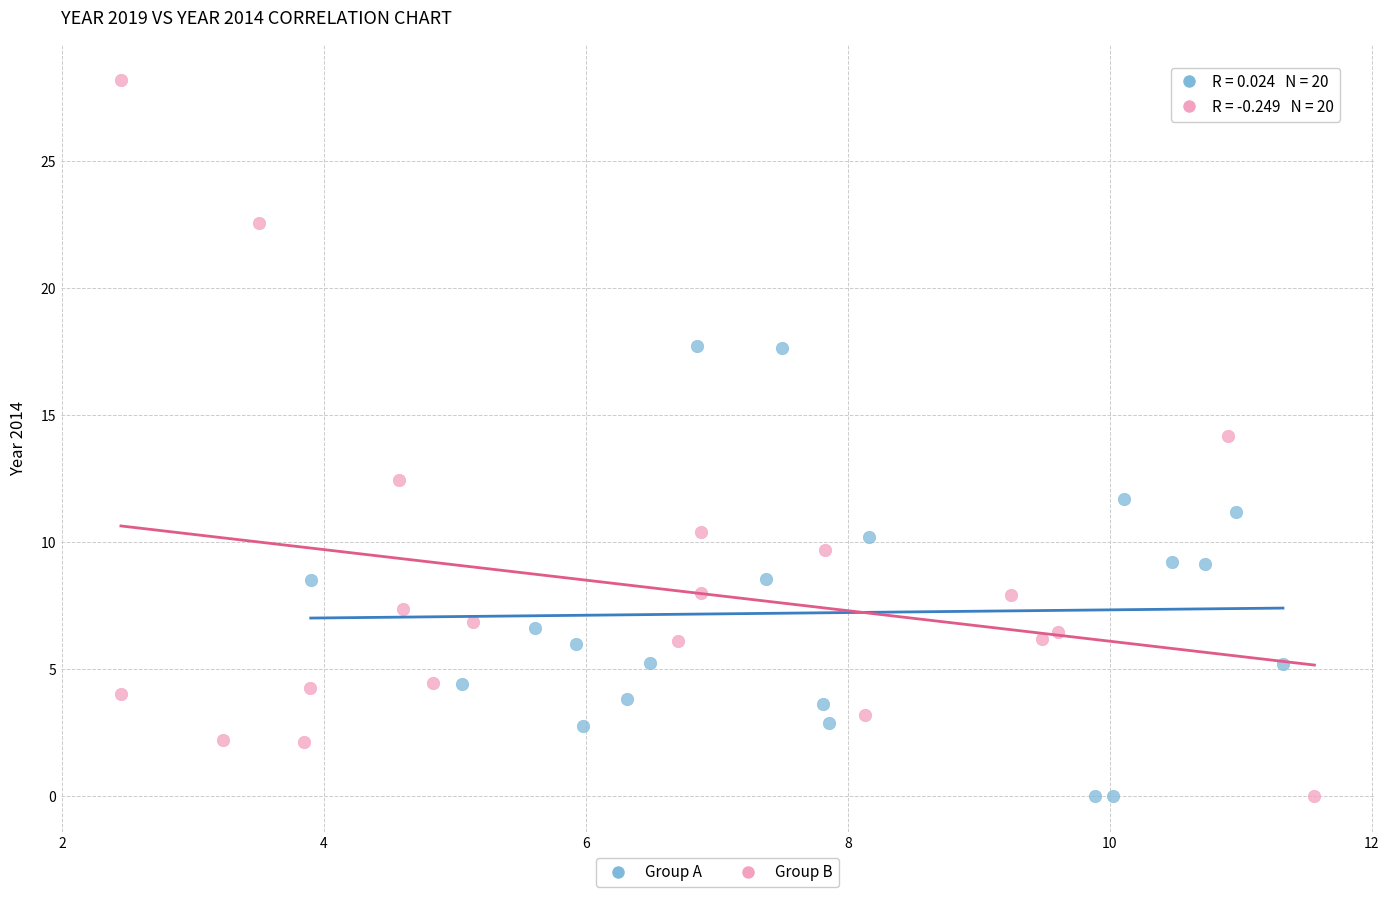

Which series reaches the maximum Y coordinate?

Group B